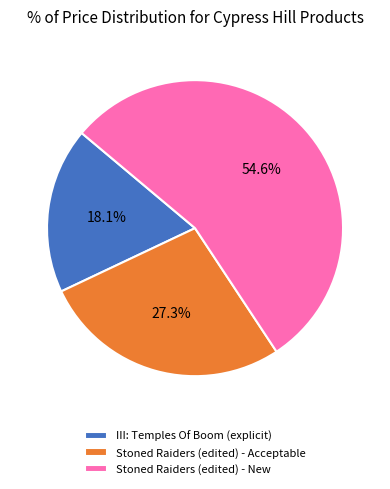

Rank the categories by value from lowest to highest.

III: Temples Of Boom (explicit), Stoned Raiders (edited) - Acceptable, Stoned Raiders (edited) - New